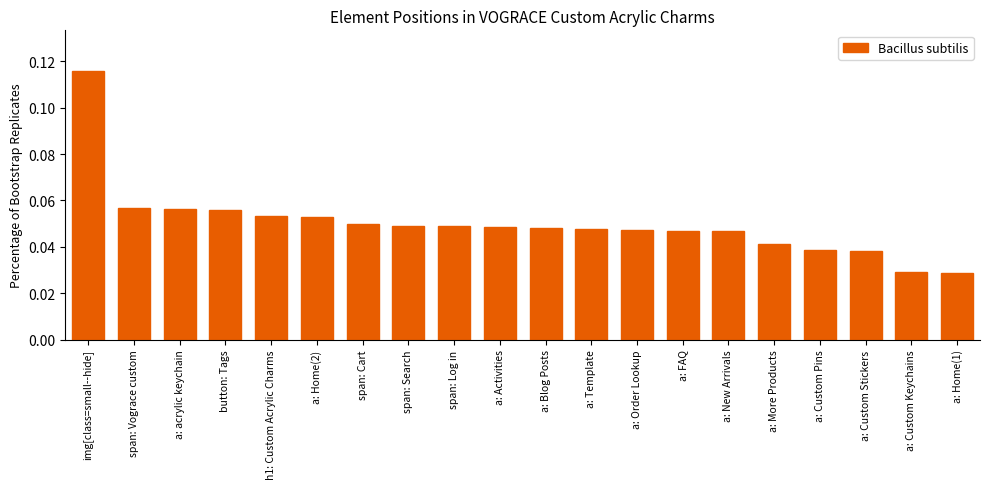

Between span: Cart and a: FAQ, which is larger?

span: Cart